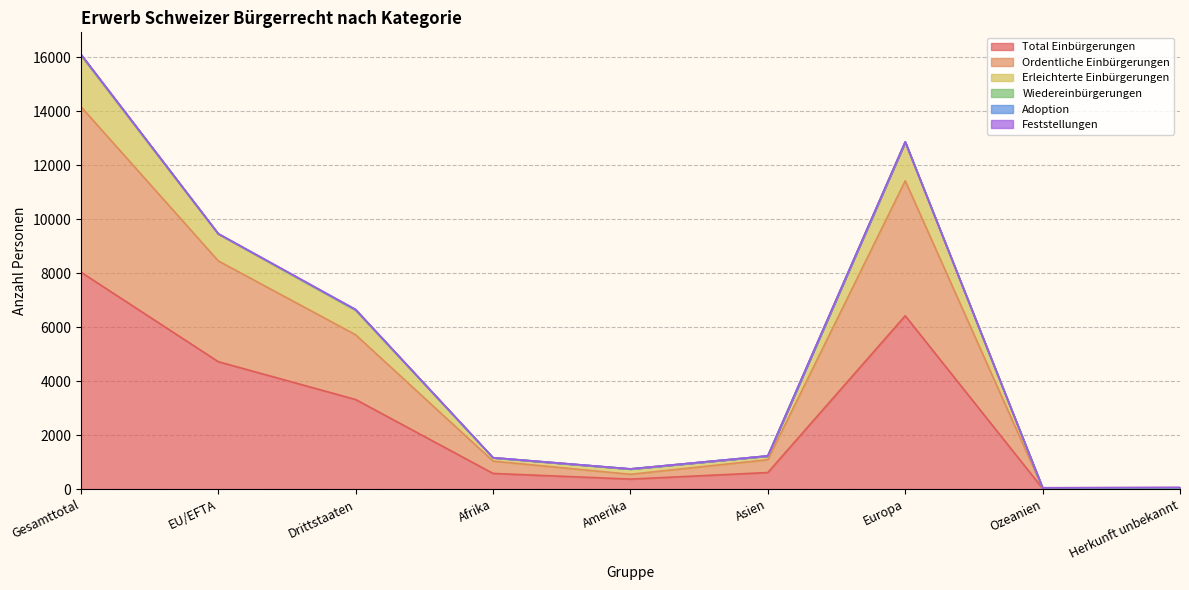

True or false: Total Einbürgerungen and Ordentliche Einbürgerungen cross at least once.

False